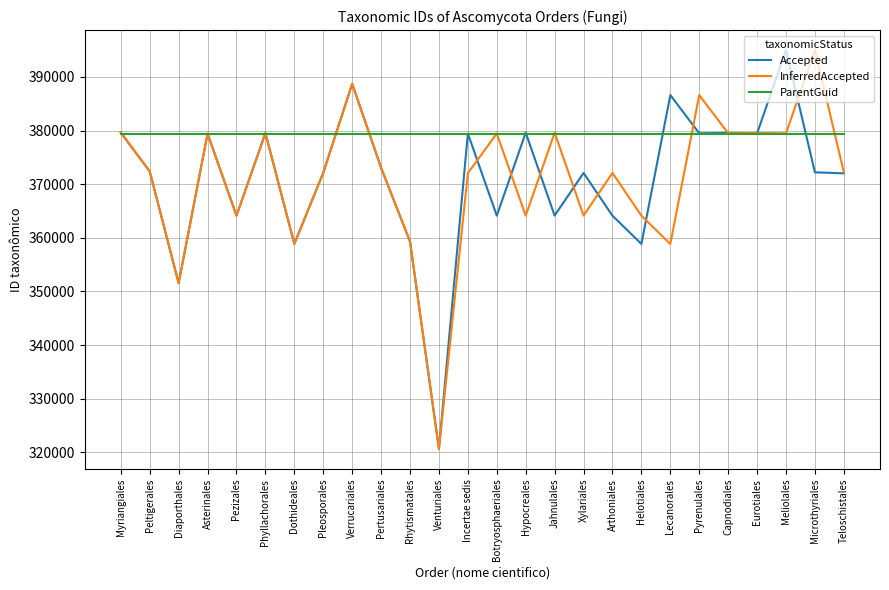

What is the average value of the Accepted series?

370997